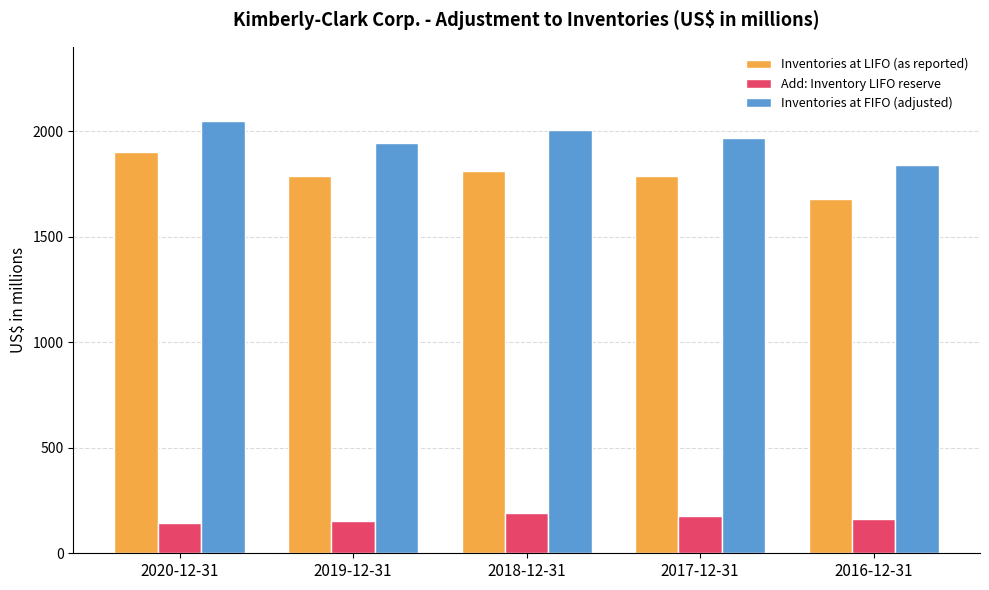

Is it true that Add: Inventory LIFO reserve equals 176 at 2017-12-31?

True